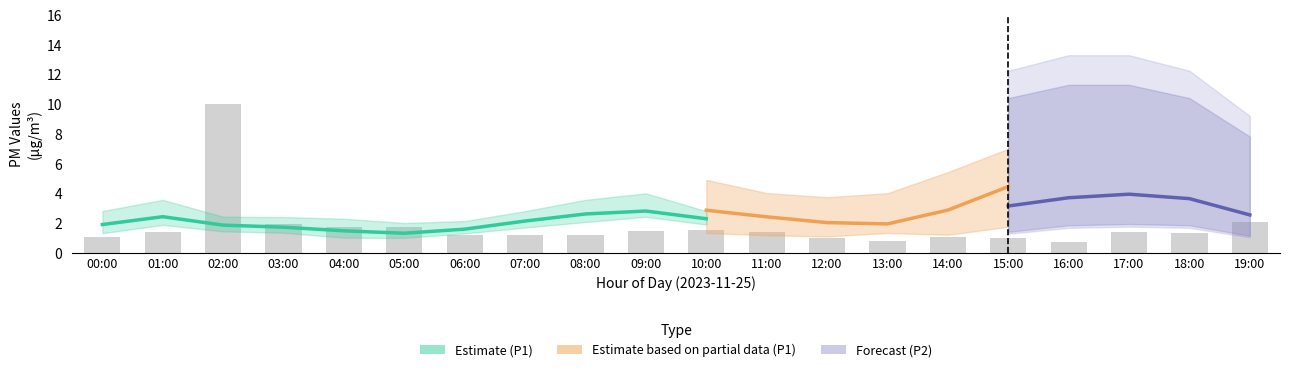

The value of P2 at 02:00 is 2.7. True or false?

False